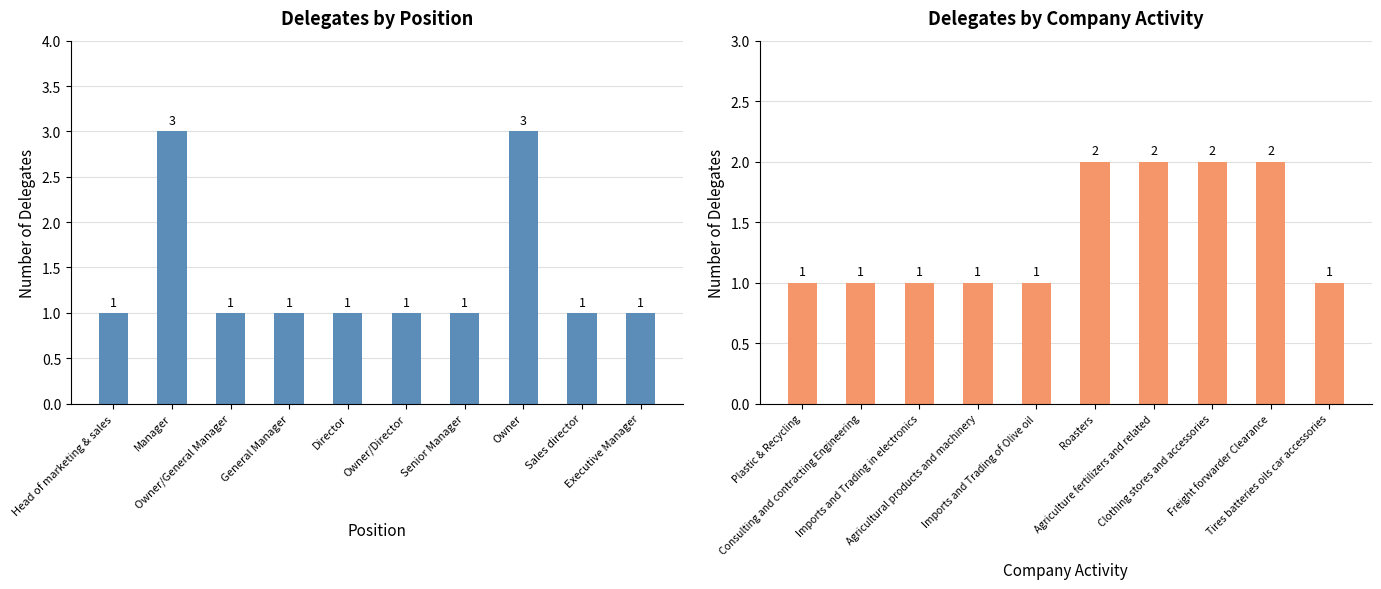

Which has a higher value, Executive Manager or Owner?

Owner